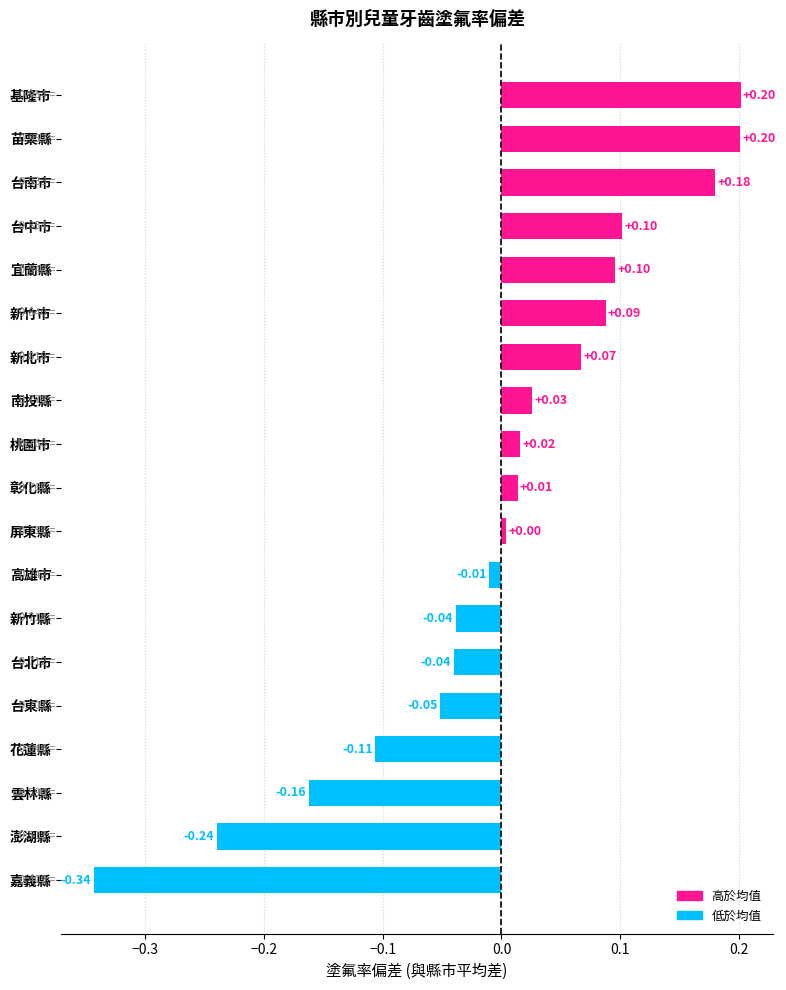

Which label corresponds to the smallest value in the chart?

嘉義縣